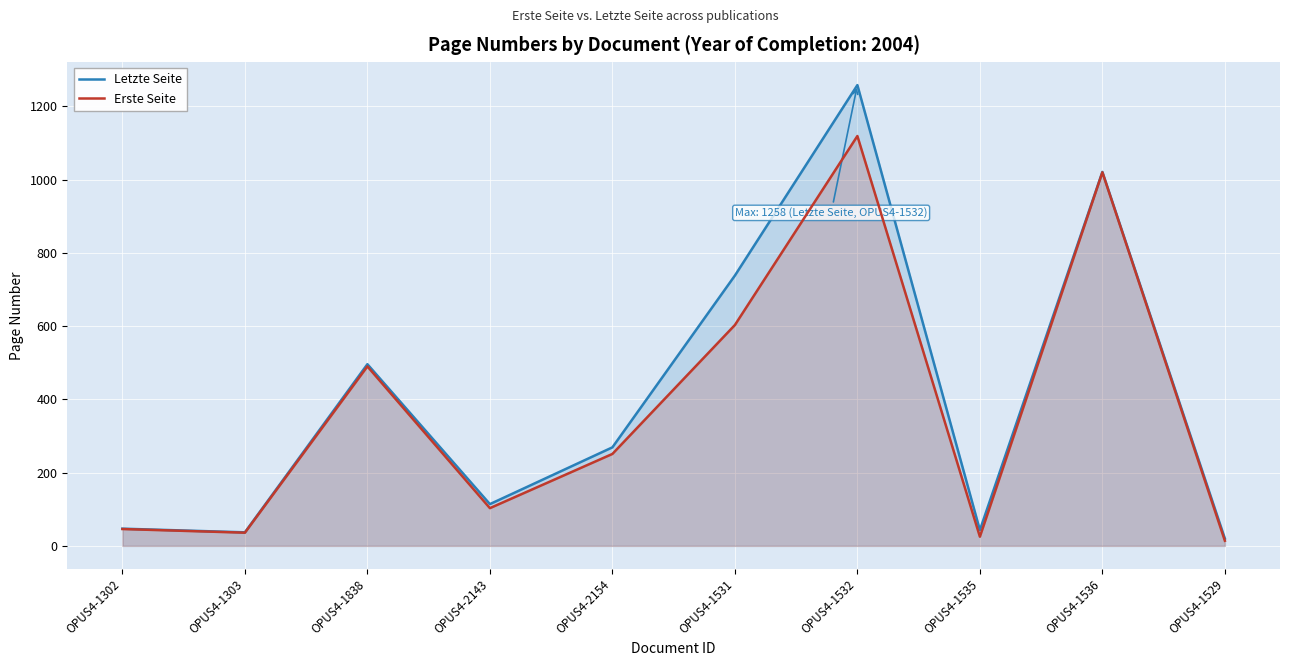

True or false: Erste Seite and Letzte Seite intersect in this chart.

False